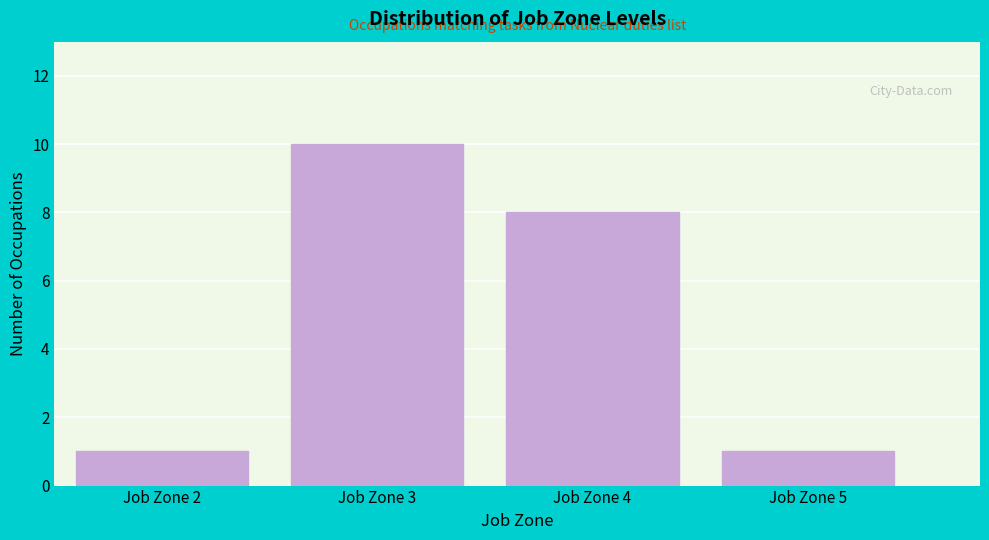

Reading left to right, what are all the values shown in this chart?

1	10	8	1